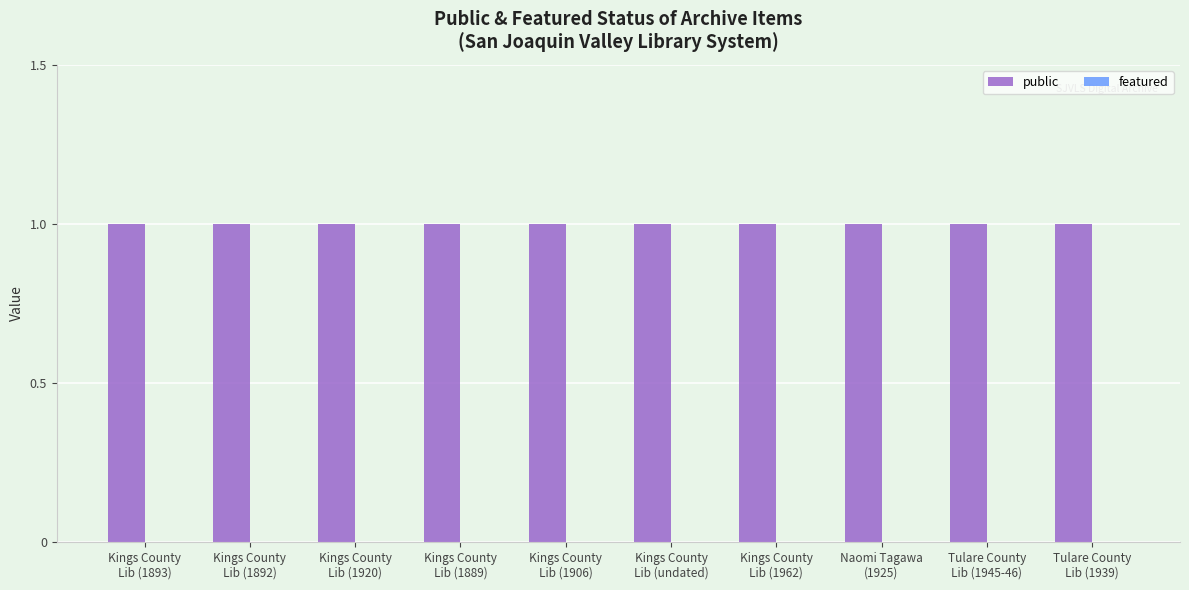

Rank the categories by featured value from lowest to highest.

Kings County
Lib (1893), Kings County
Lib (1892), Kings County
Lib (1920), Kings County
Lib (1889), Kings County
Lib (1906), Kings County
Lib (undated), Kings County
Lib (1962), Naomi Tagawa
(1925), Tulare County
Lib (1945-46), Tulare County
Lib (1939)